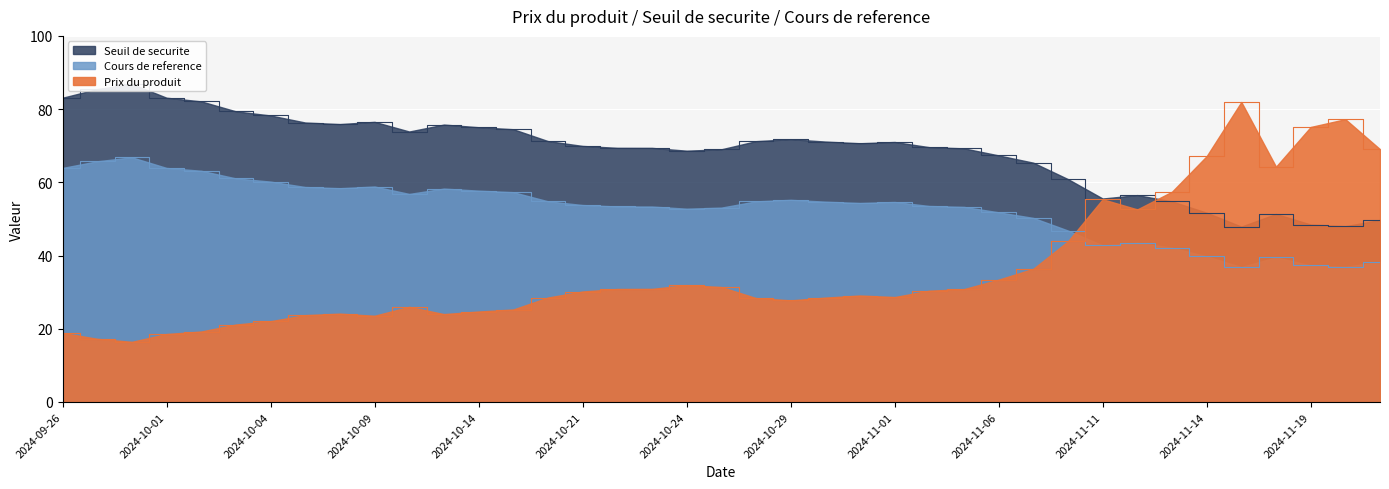

True or false: Cours de reference and Seuil de securite intersect in this chart.

False